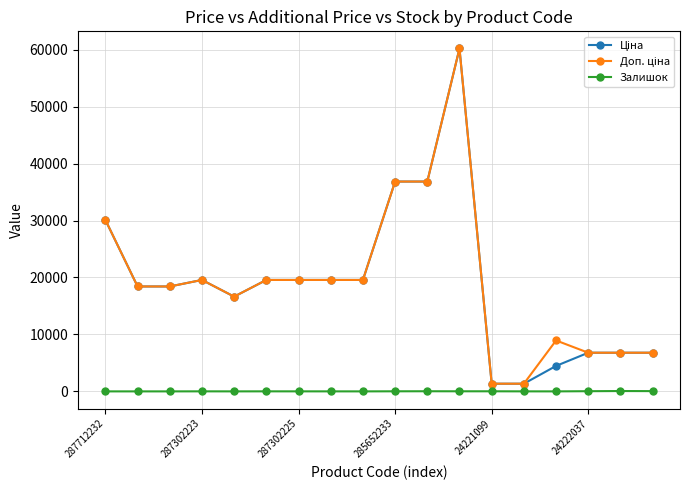

What is the greatest value displayed?

60205.6